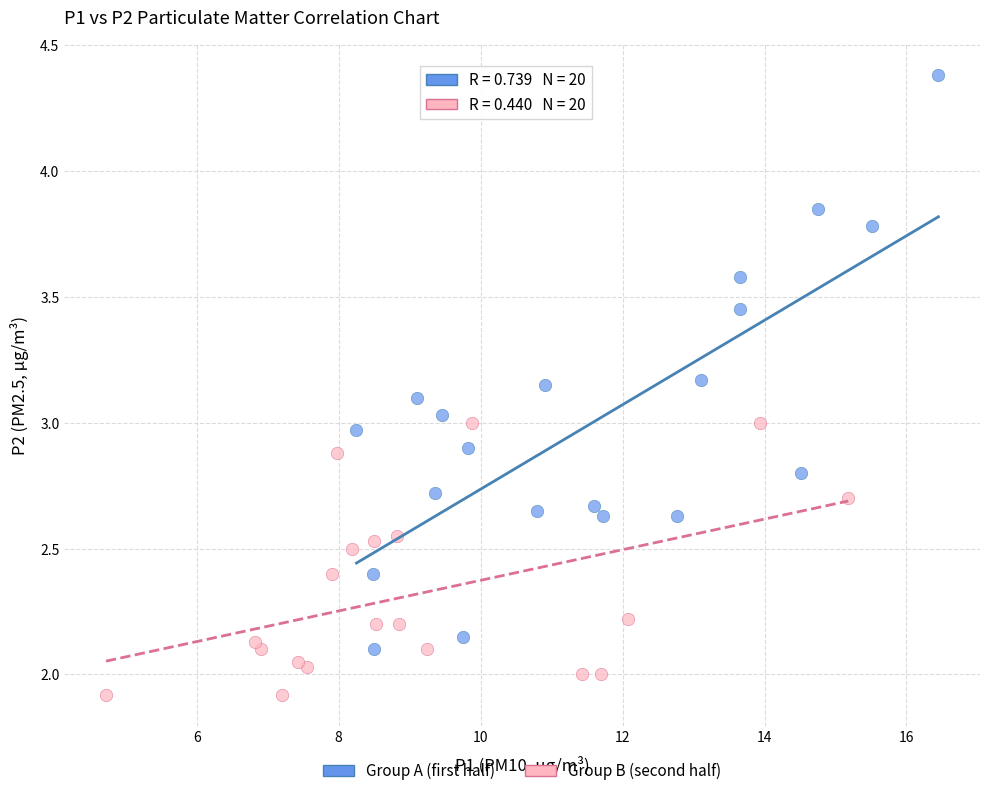

Which series contains the lowest Y value?

Group B (second half)